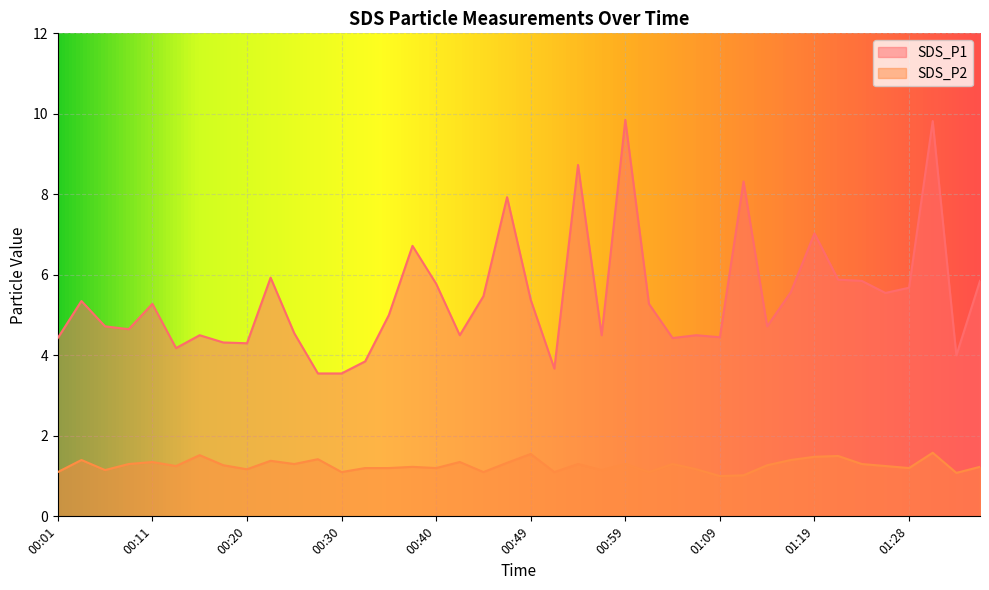

Does the chart display data point markers on the line(s)?

No